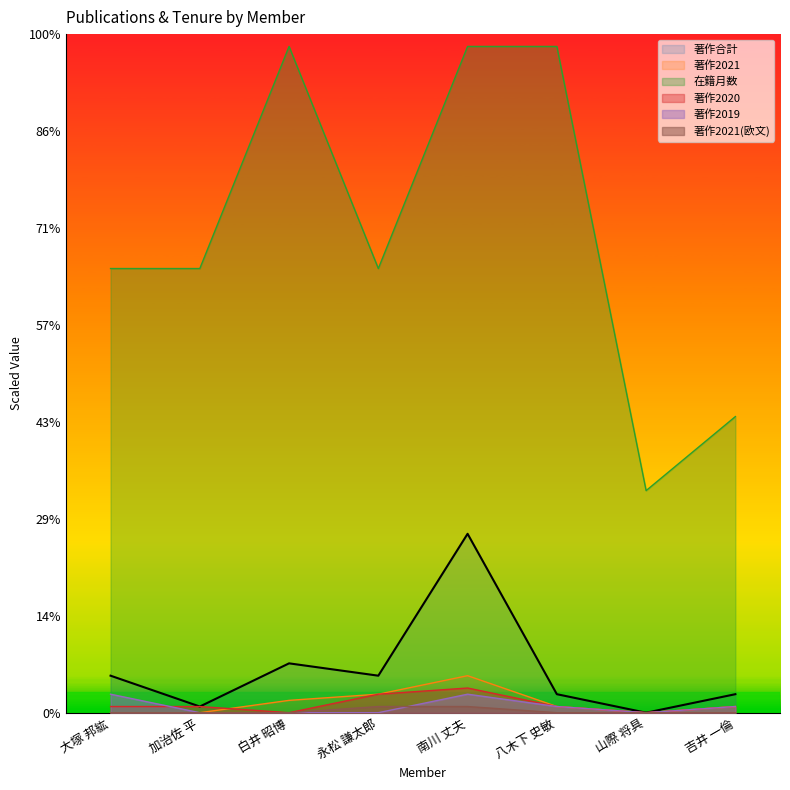

How many interior local peaks does the 著作合計 series have?

2